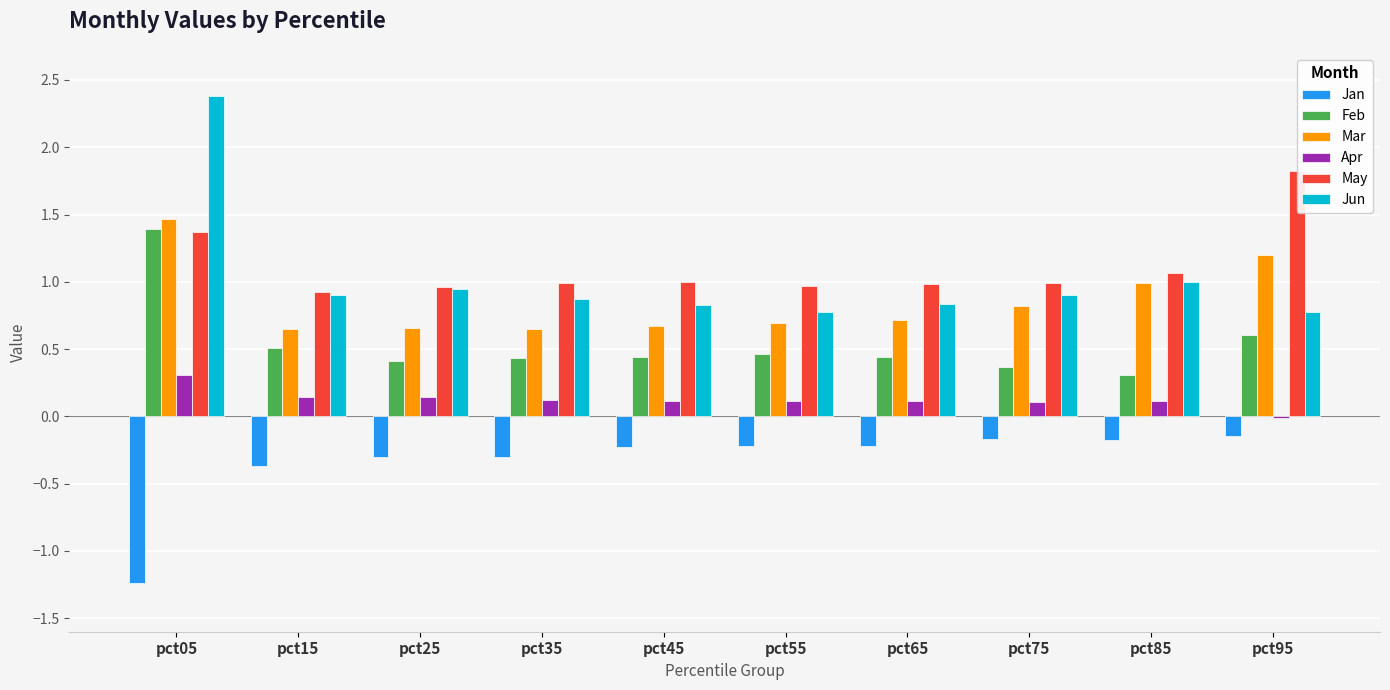

What is the value of the Jan bar at the 2nd from the left?

-0.4